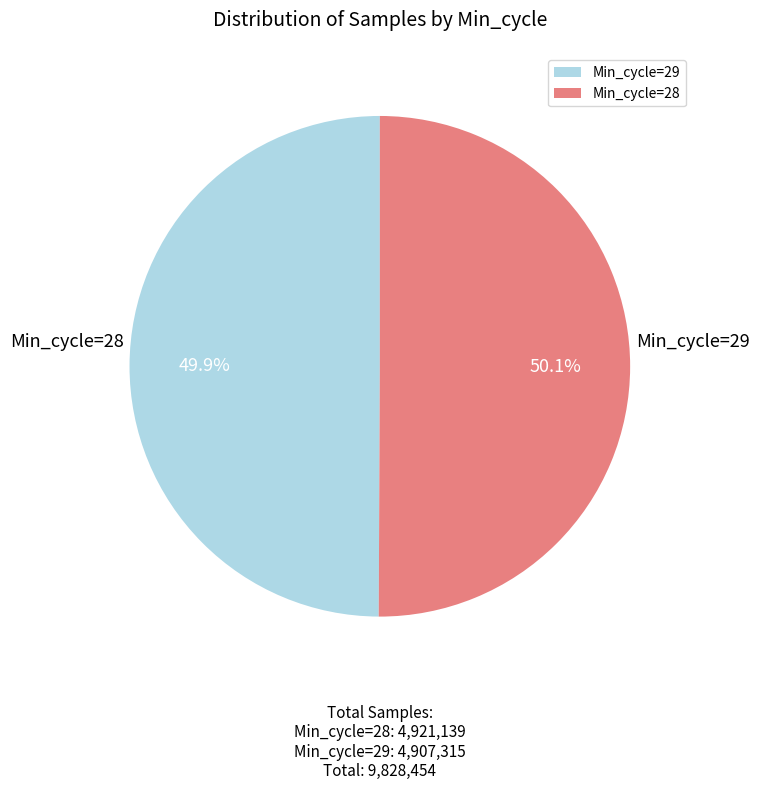

What is the smallest slice in the pie chart?

Min_cycle=29